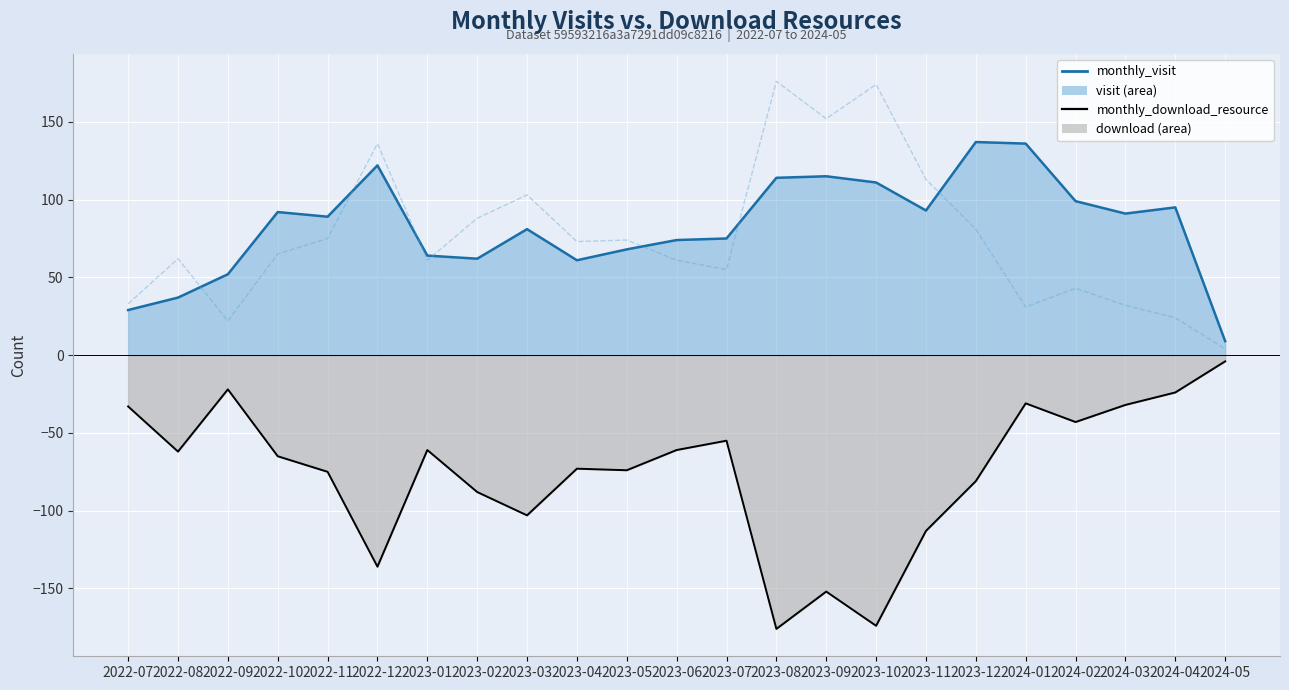

At which label does monthly_download_resource reach its minimum?

2023-08